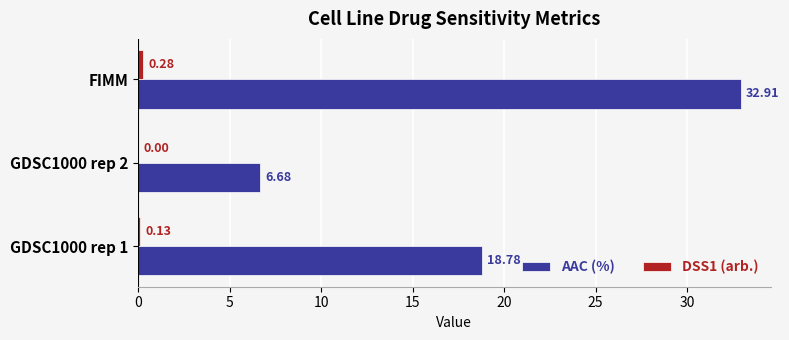

At which category is the sum across all series the highest?

FIMM